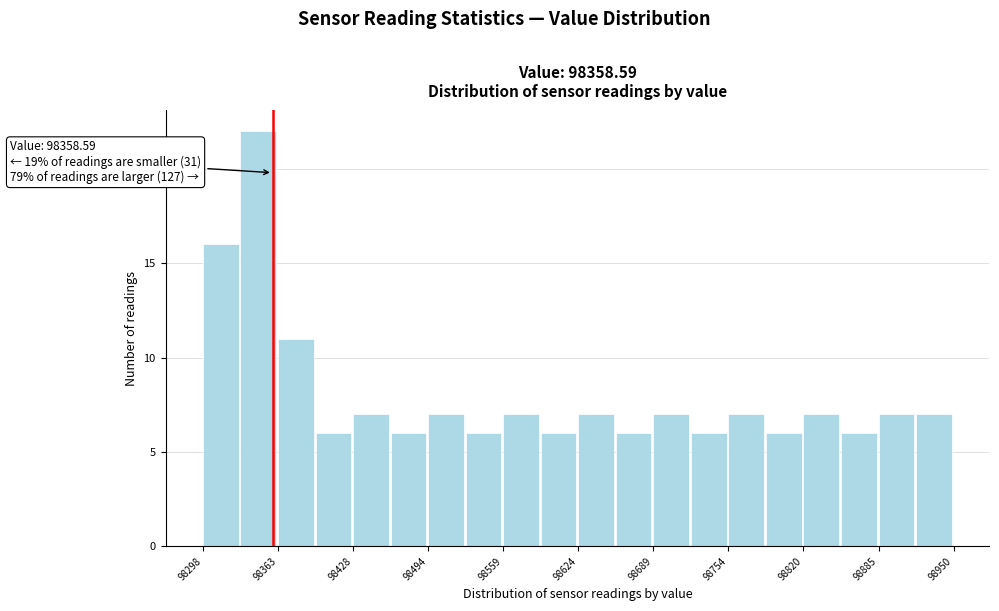

Read against the x-axis, roughly where is the centre of the tallest bar?

98350